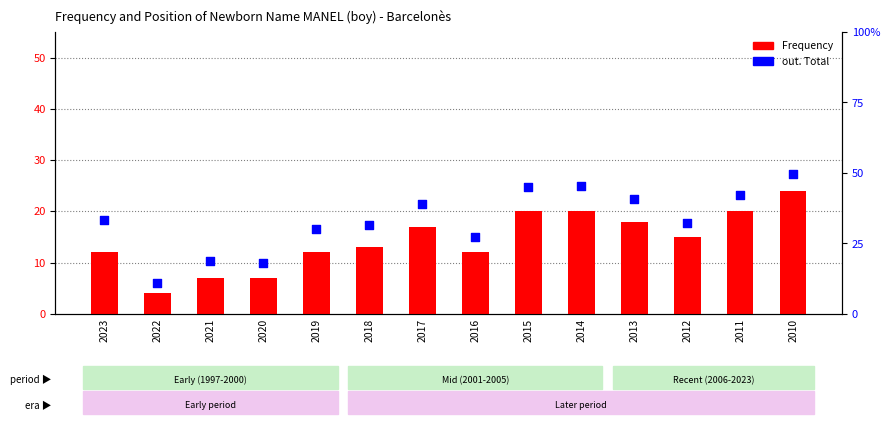

At which category is the sum across all series the highest?

2010